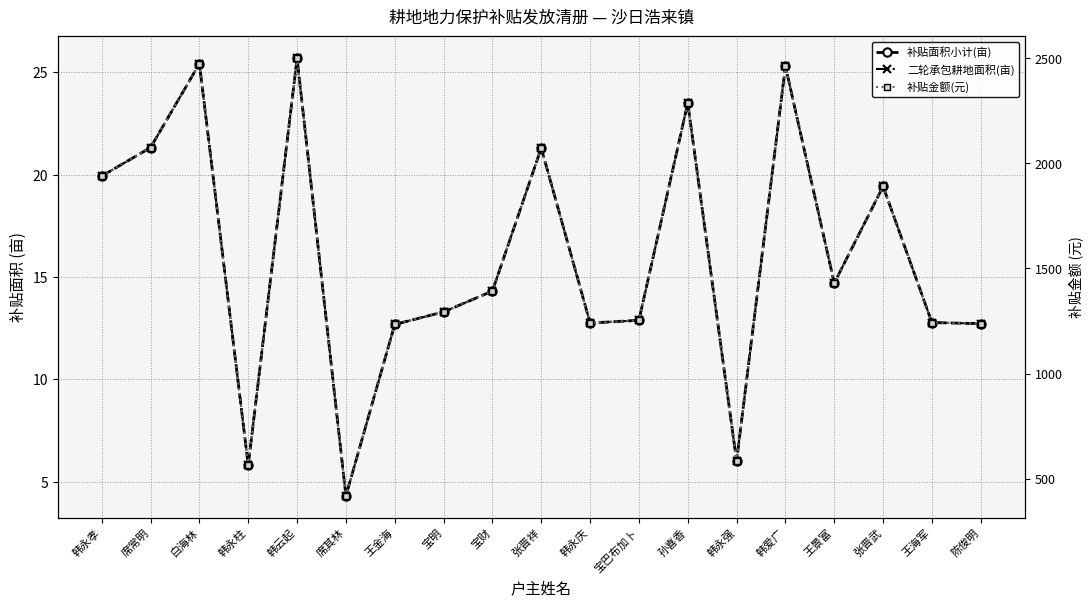

How many categories are shown in the chart?

19